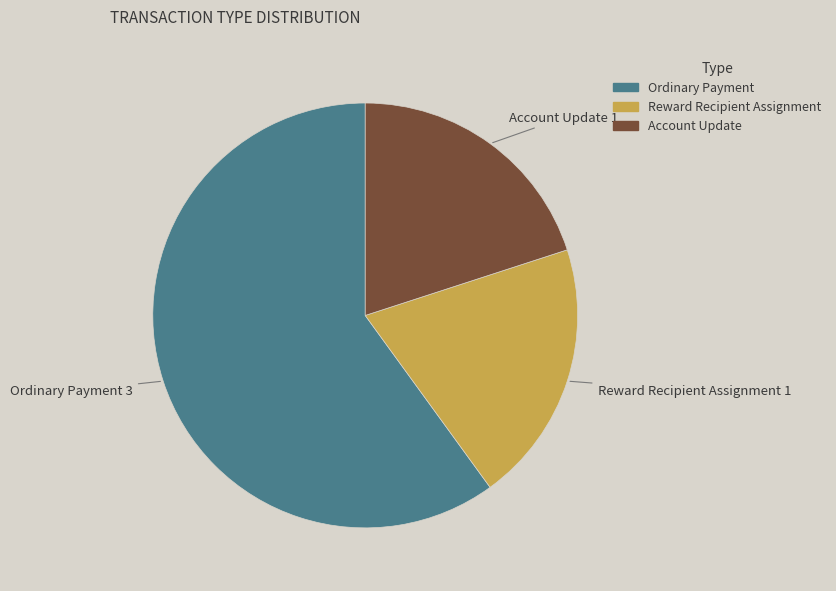

What is the majority slice?

Ordinary Payment